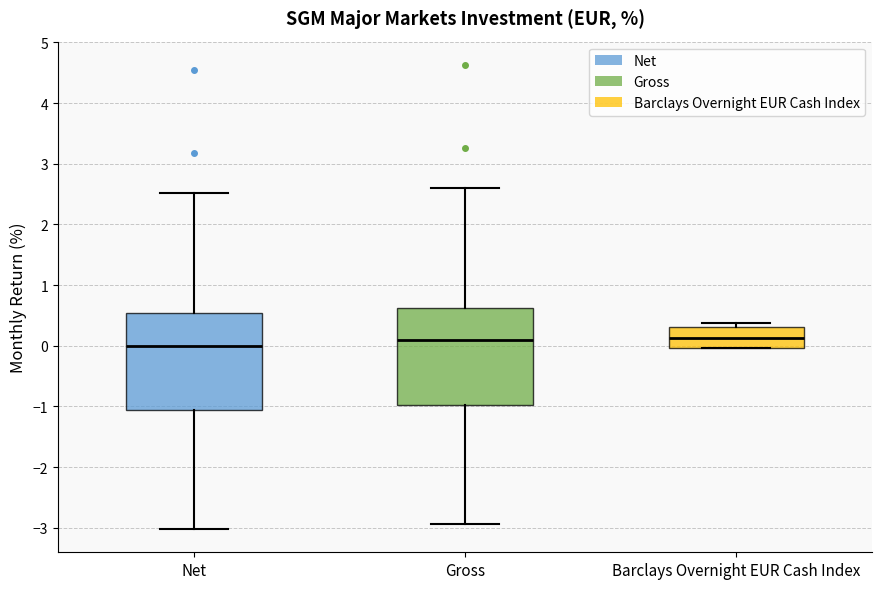

Reading left to right, read every box against the y-axis: the position of its median line, the range the box covers, and the ends of its whiskers. The values are not printed on the chart, so give them approximately, as read against the axis.

Net: median 0.0, box -1.1 to 0.5, whiskers -3.0 to 2.5
Gross: median 0.1, box -1.0 to 0.6, whiskers -2.9 to 2.6
Barclays Overnight EUR Cash Index: median 0.1, box 0.0 to 0.3, whiskers 0.0 to 0.4